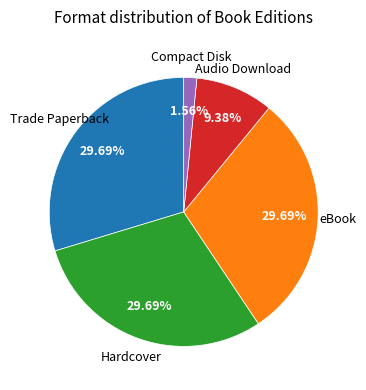

Is there any slice that represents more than half of the pie?

No